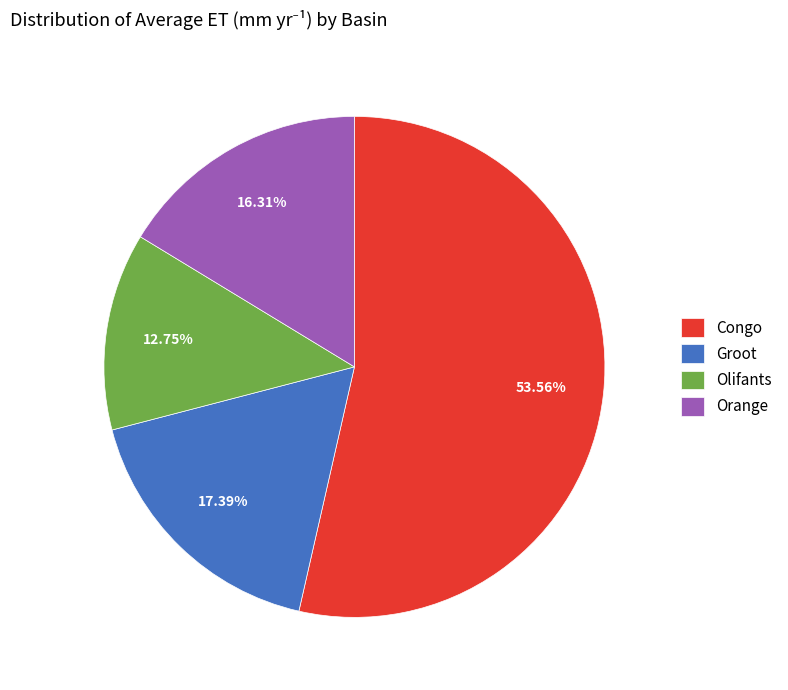

Is Congo the majority of the pie?

Yes